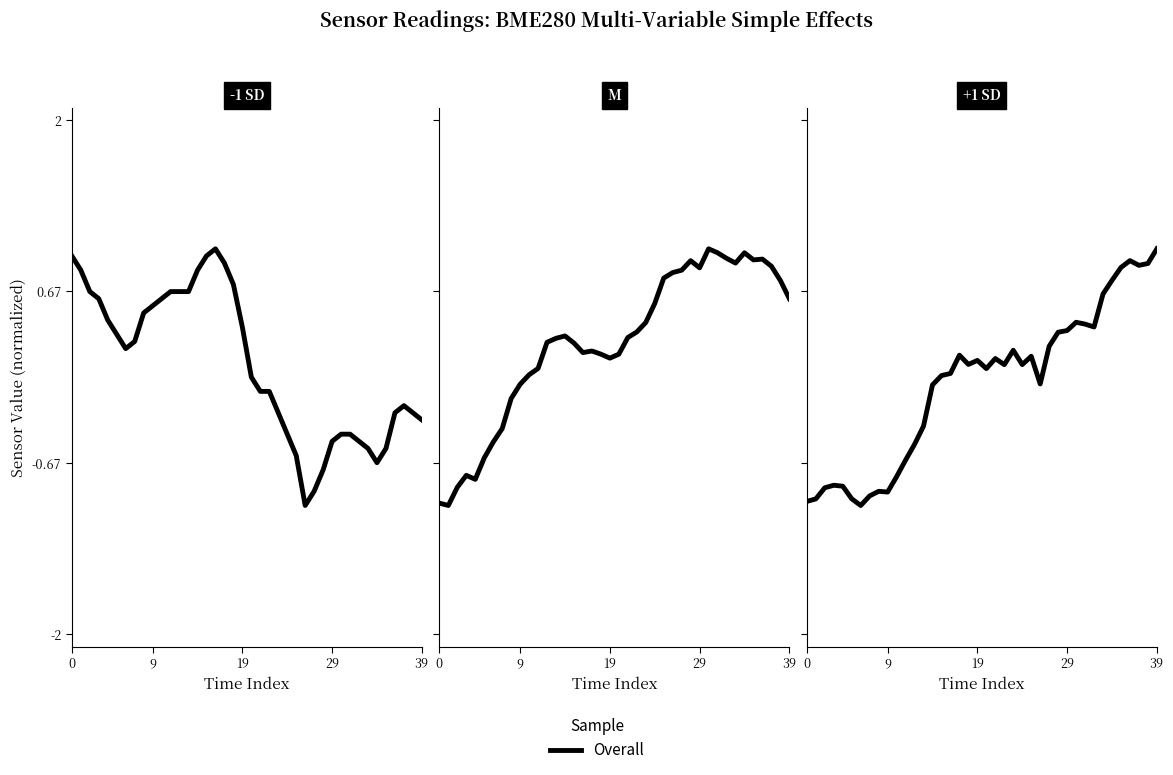

Which category has the lowest value across all series?

6